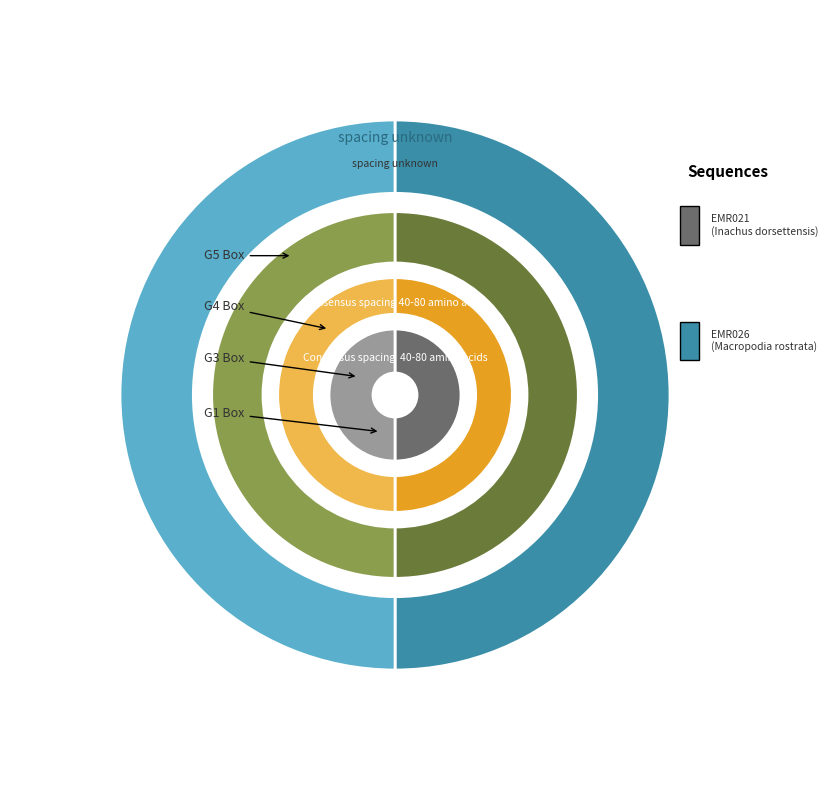

What percentage is NOT represented by EMR021?

50.0%